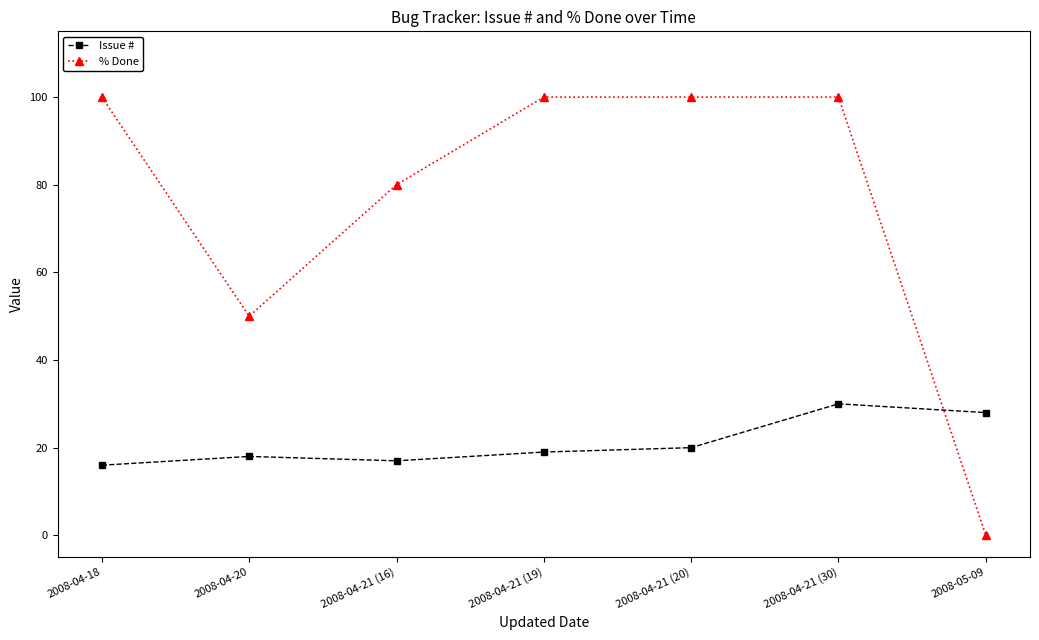

Which series has the largest total across all categories?

% Done